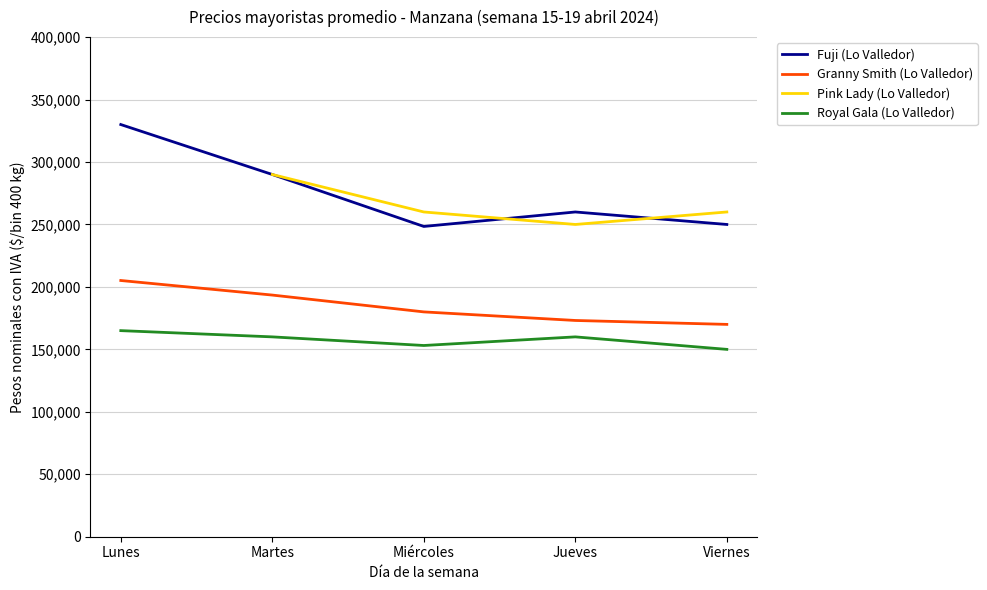

The Fuji (Lo Valledor) series shows 330000.0 at Lunes. True or false?

True